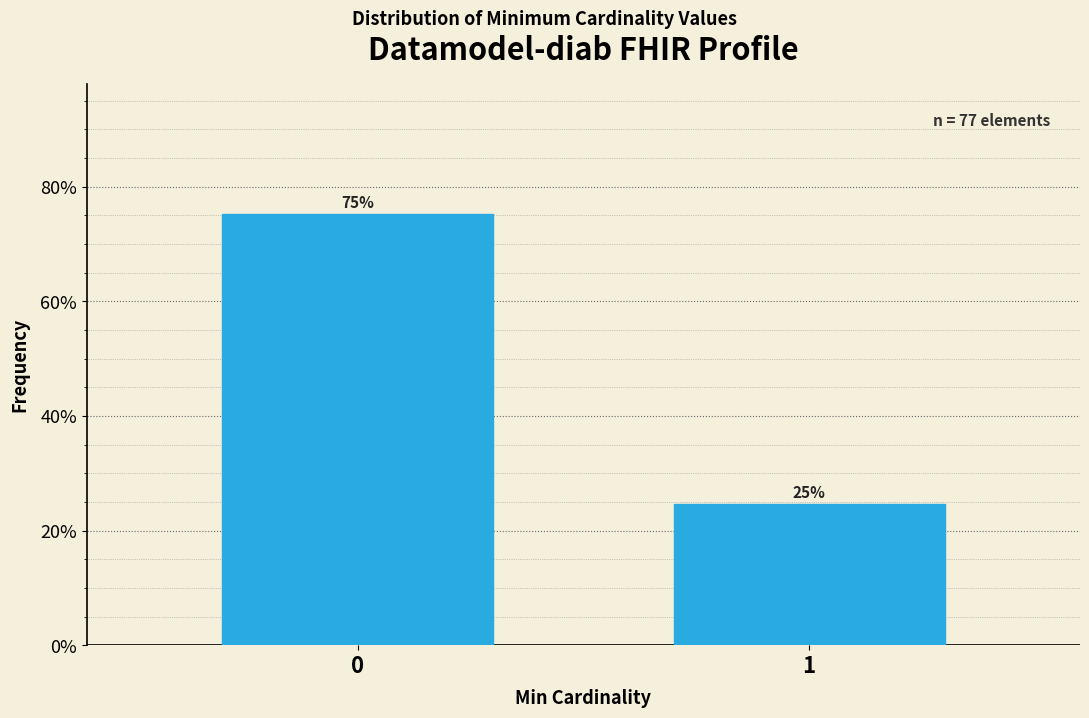

True or false: the data shows 14.8 at 1.

False